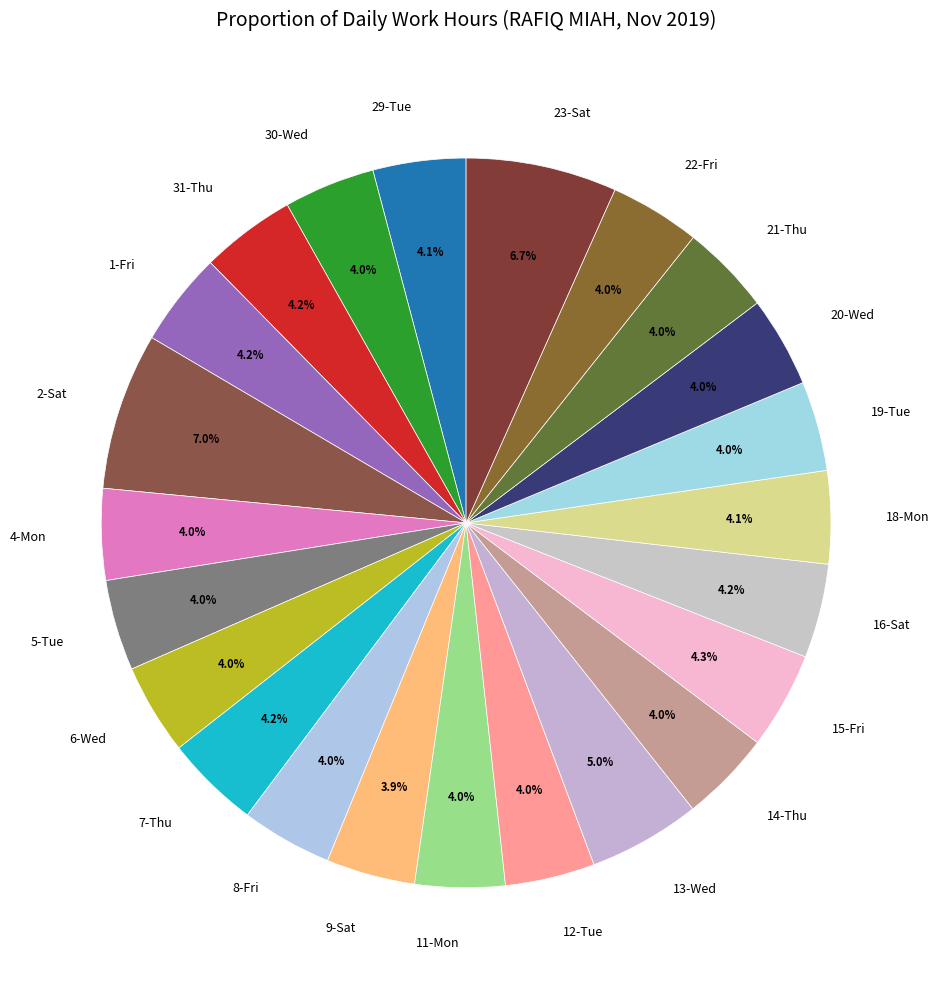

Is 19-Tue the majority of the pie?

No